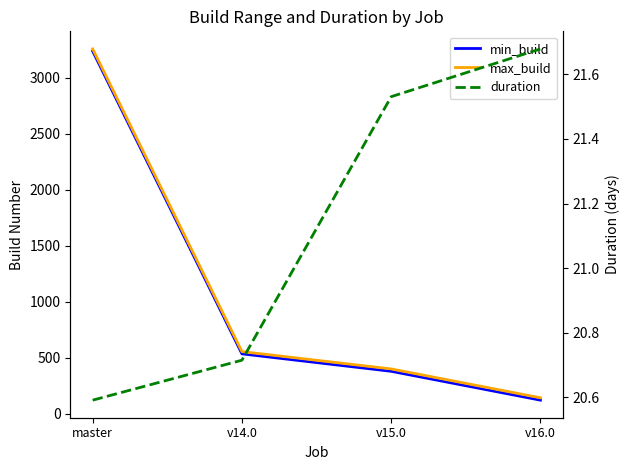

True or false: min_build and max_build cross at least once.

False